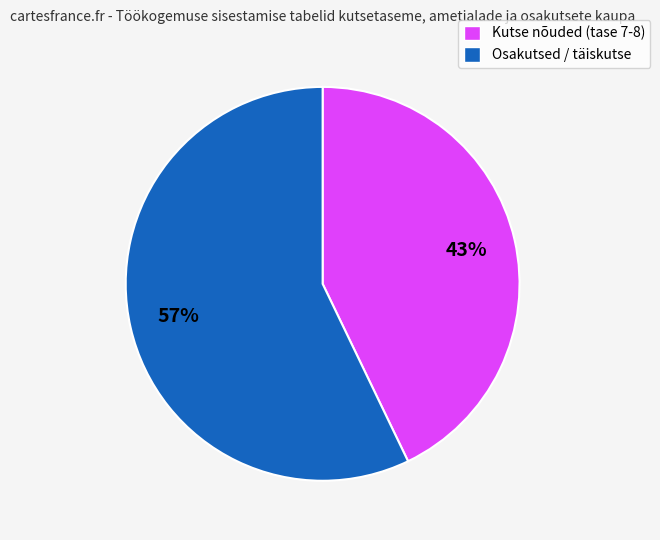

Is there any slice that represents more than half of the pie?

Yes